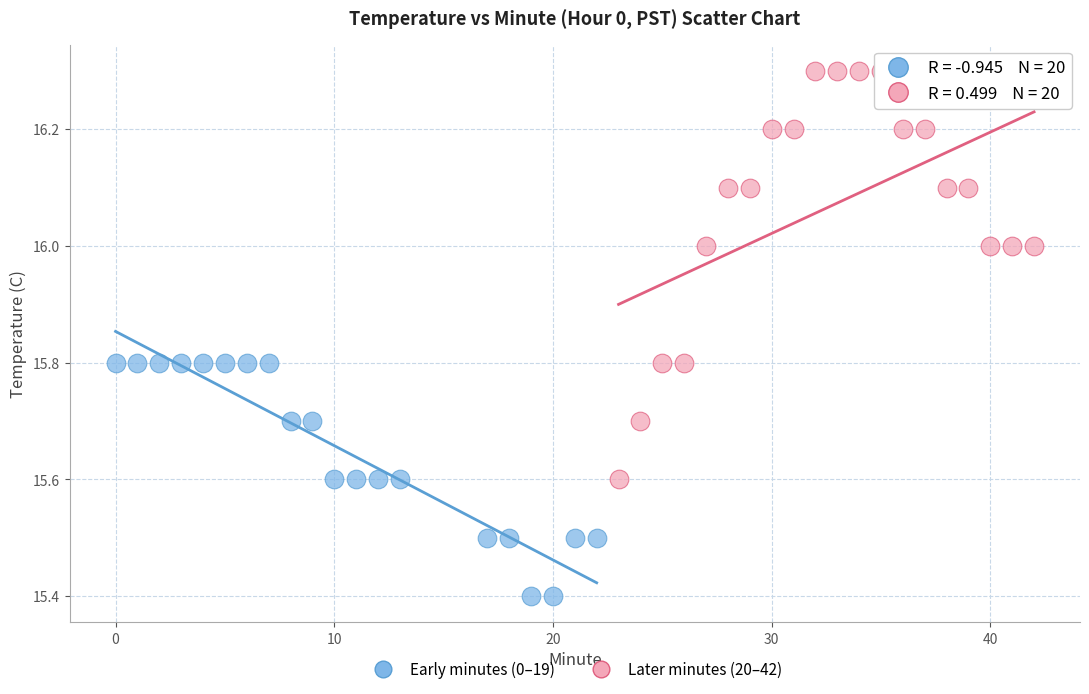

Which series contains the highest Y value?

Later minutes (20–42)